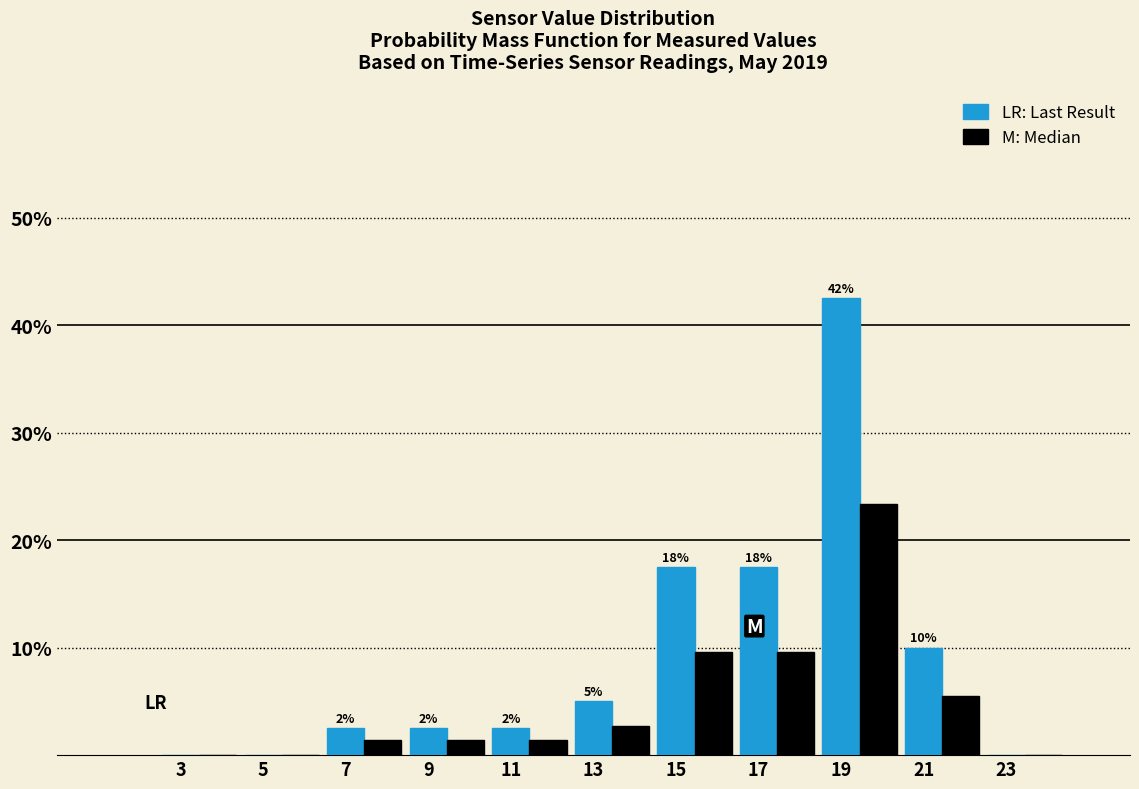

Which label corresponds to the largest value in the chart?

19